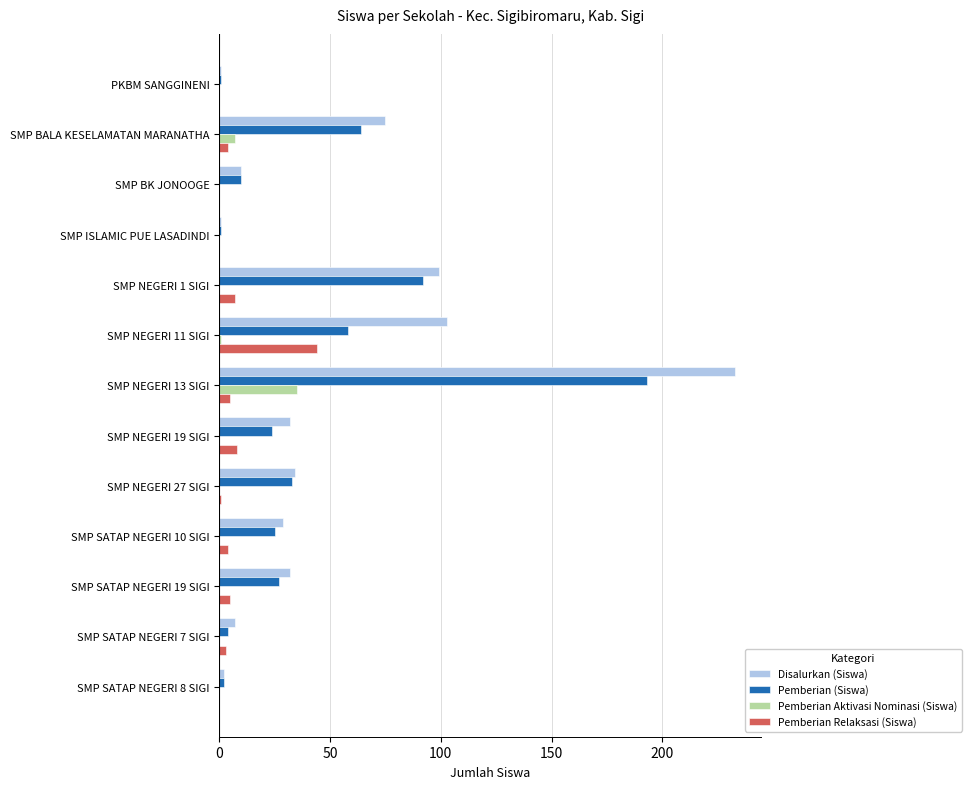

Which category has the highest value across all series?

SMP NEGERI 13 SIGI